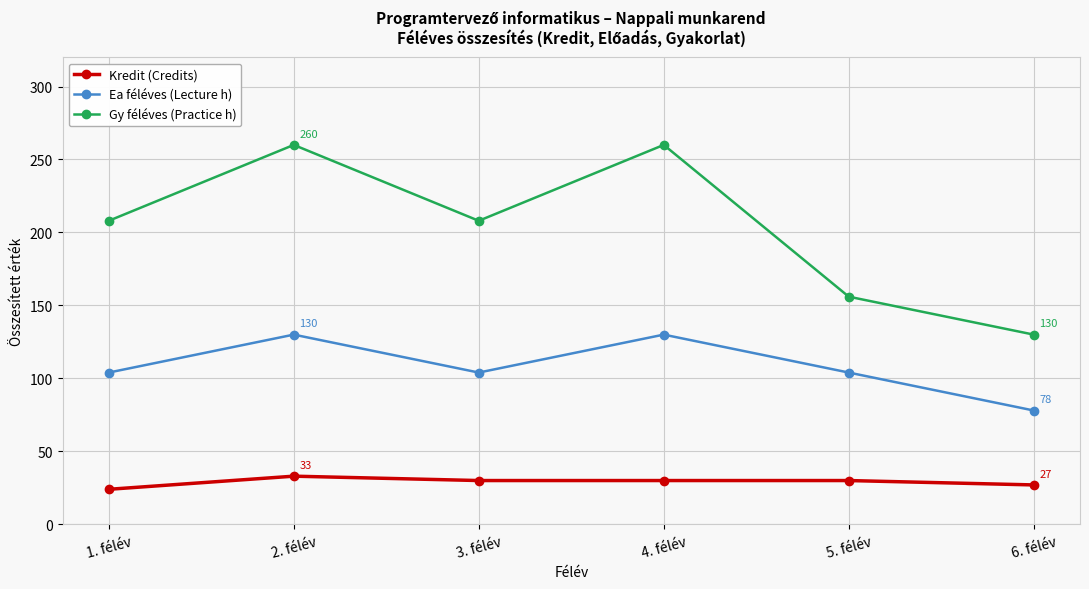

Where does the Kredit (Credits) series first go above 30?

2. félév